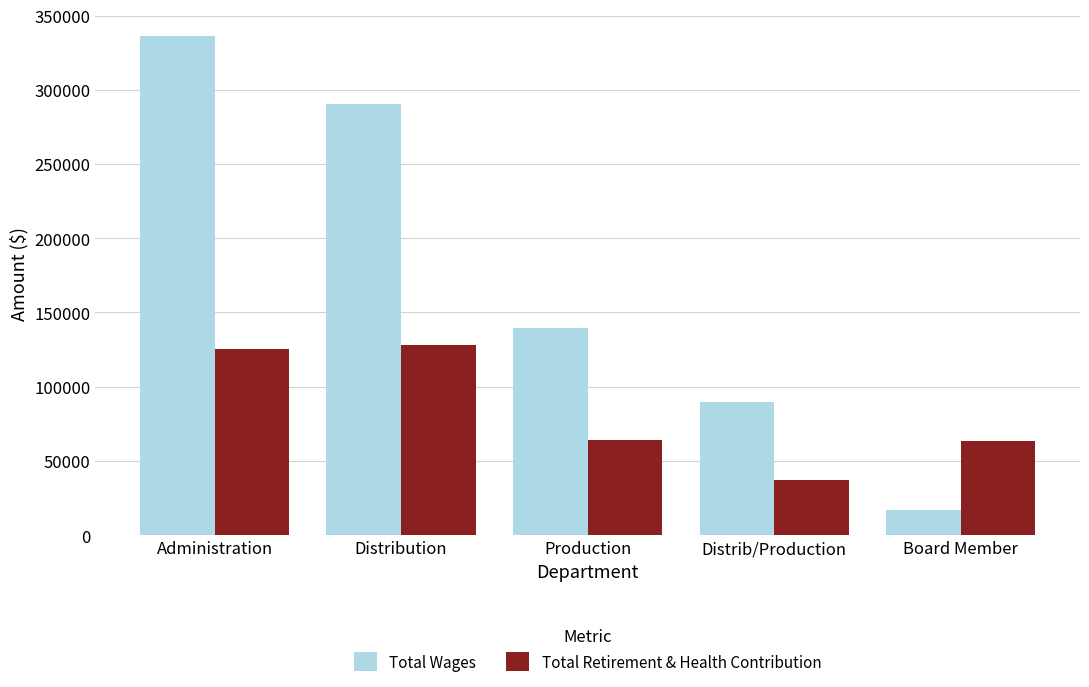

Which series has the widest spread of values?

Total Wages